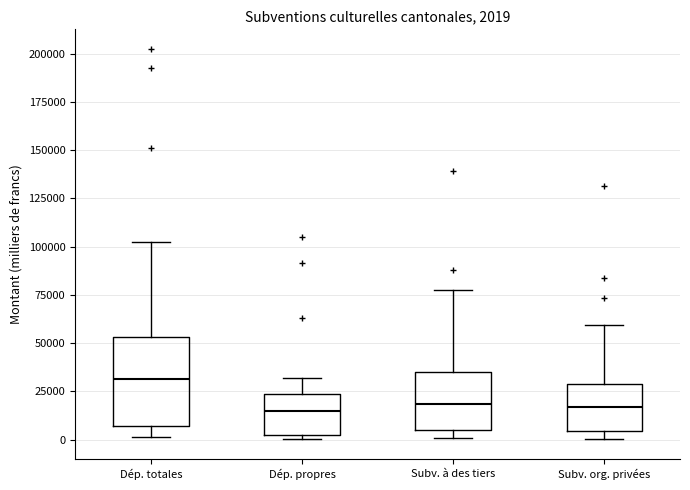

Which box's median line is the highest?

Dép. totales